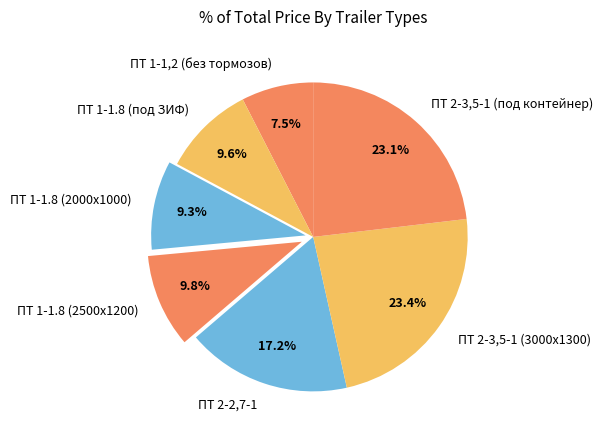

True or false: ПТ 2-3,5-1 (3000х1300) accounts for 23% of the total.

True